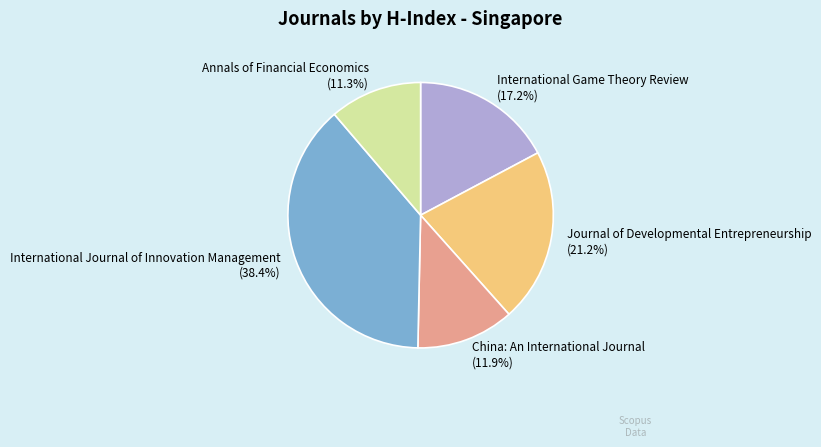

To the nearest percent, what is the average slice percentage?

20%